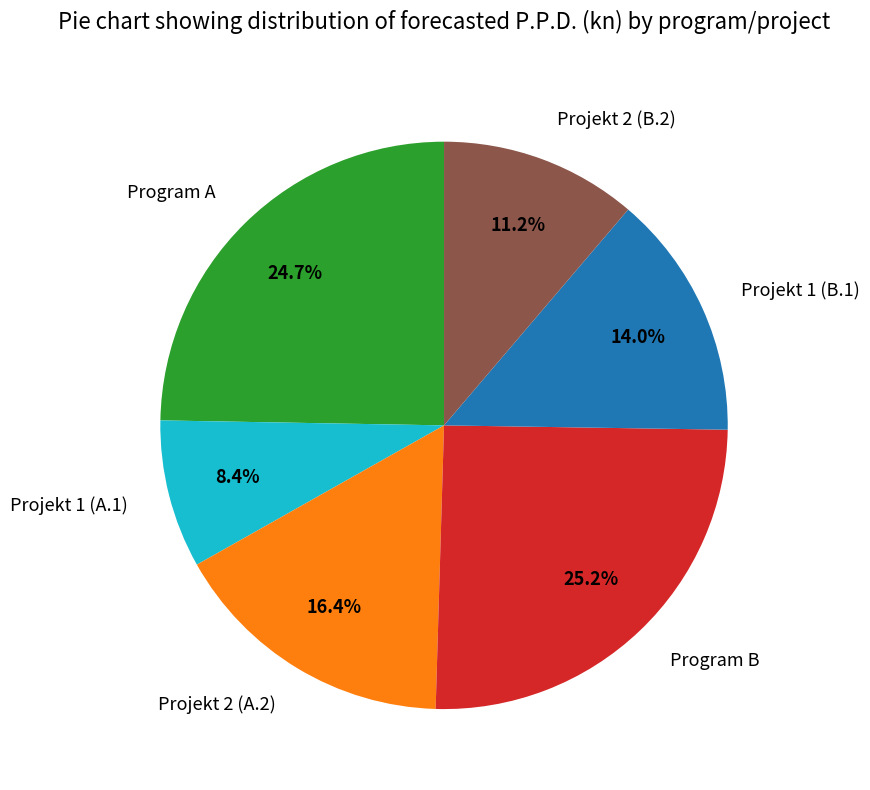

Does any single category account for the majority?

No